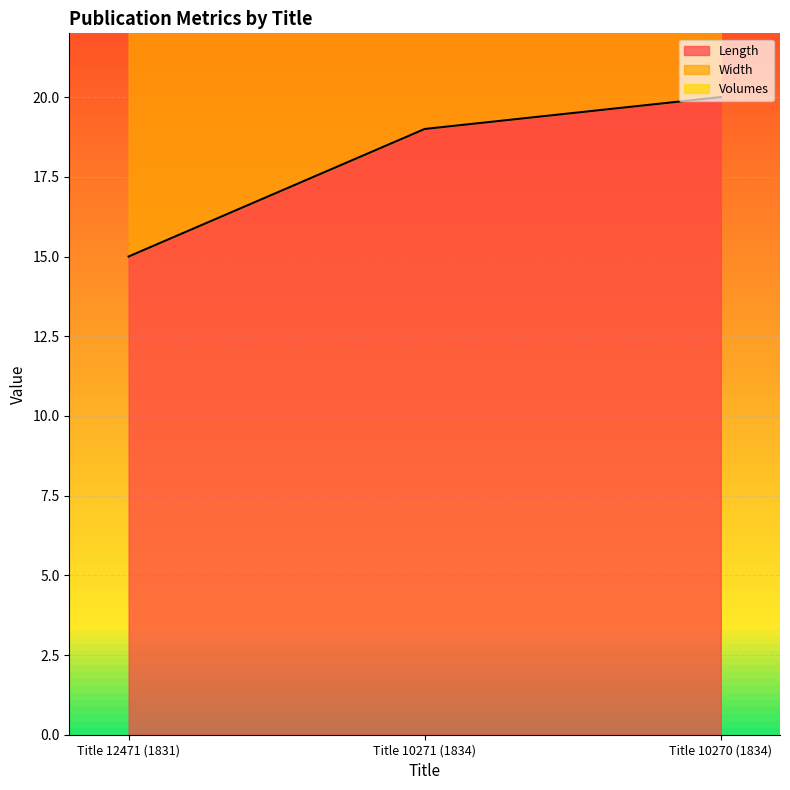

At Title 12471 (1831), list the series in order from largest to smallest.

Length, Width, Volumes